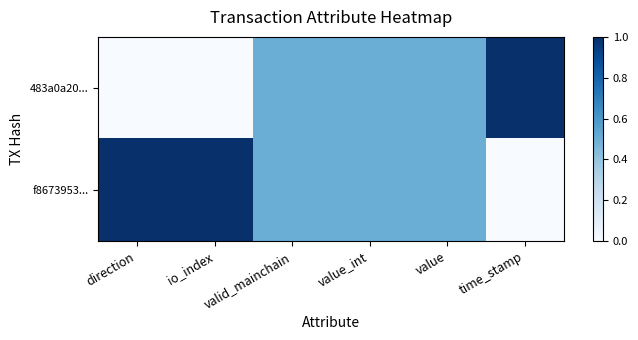

Which series has the largest total across all categories?

f8673953...